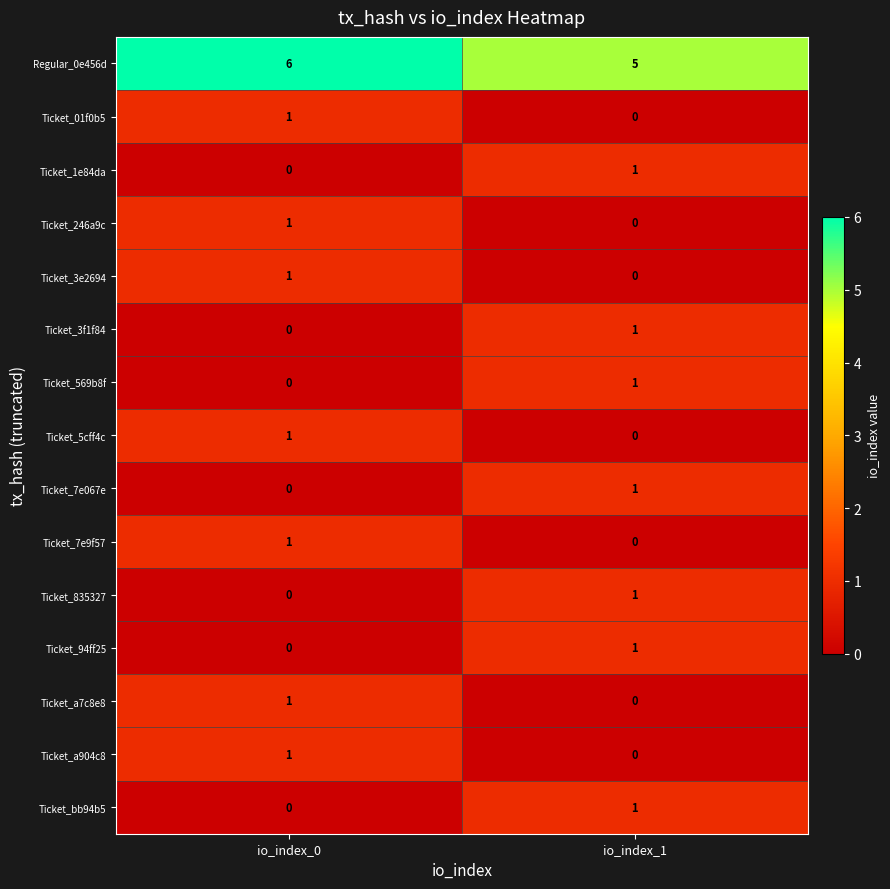

What is the total value across all series at io_index_0?

13